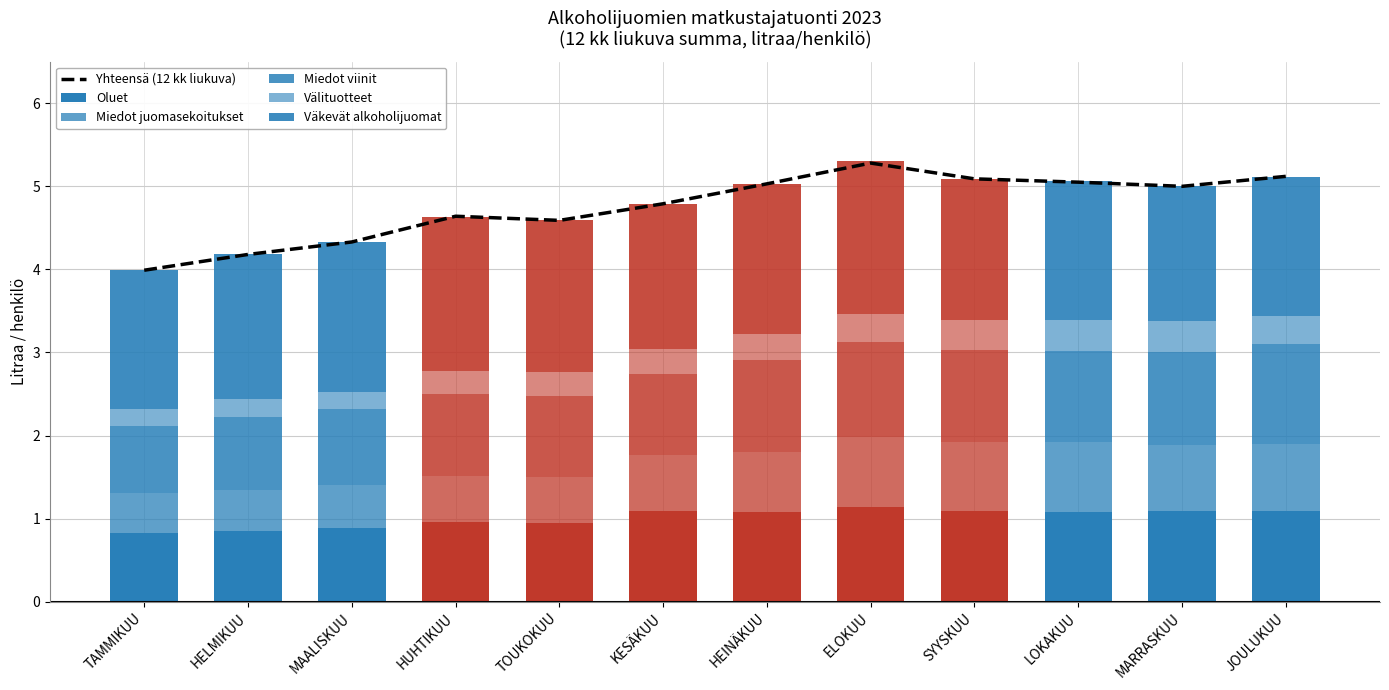

Reading right to left, what are all the values shown in this chart?

Yhteensä (12 kk liukuva): JOULUKUU=5.1	MARRASKUU=5.0	LOKAKUU=5.0	SYYSKUU=5.1	ELOKUU=5.3	HEINÄKUU=5.0	KESÄKUU=4.8	TOUKOKUU=4.6	HUHTIKUU=4.6	MAALISKUU=4.3	HELMIKUU=4.2	TAMMIKUU=4.0
Oluet: JOULUKUU=1.1	MARRASKUU=1.1	LOKAKUU=1.1	SYYSKUU=1.1	ELOKUU=1.1	HEINÄKUU=1.1	KESÄKUU=1.1	TOUKOKUU=0.9	HUHTIKUU=1.0	MAALISKUU=0.9	HELMIKUU=0.8	TAMMIKUU=0.8
Miedot juomasekoitukset: JOULUKUU=0.8	MARRASKUU=0.8	LOKAKUU=0.8	SYYSKUU=0.8	ELOKUU=0.8	HEINÄKUU=0.7	KESÄKUU=0.7	TOUKOKUU=0.5	HUHTIKUU=0.5	MAALISKUU=0.5	HELMIKUU=0.5	TAMMIKUU=0.5
Miedot viinit: JOULUKUU=1.2	MARRASKUU=1.1	LOKAKUU=1.1	SYYSKUU=1.1	ELOKUU=1.1	HEINÄKUU=1.1	KESÄKUU=1.0	TOUKOKUU=1.0	HUHTIKUU=1.0	MAALISKUU=0.9	HELMIKUU=0.9	TAMMIKUU=0.8
Välituotteet: JOULUKUU=0.3	MARRASKUU=0.4	LOKAKUU=0.4	SYYSKUU=0.4	ELOKUU=0.3	HEINÄKUU=0.3	KESÄKUU=0.3	TOUKOKUU=0.3	HUHTIKUU=0.3	MAALISKUU=0.2	HELMIKUU=0.2	TAMMIKUU=0.2
Väkevät alkoholijuomat: JOULUKUU=1.7	MARRASKUU=1.6	LOKAKUU=1.7	SYYSKUU=1.7	ELOKUU=1.8	HEINÄKUU=1.8	KESÄKUU=1.8	TOUKOKUU=1.8	HUHTIKUU=1.8	MAALISKUU=1.8	HELMIKUU=1.8	TAMMIKUU=1.7